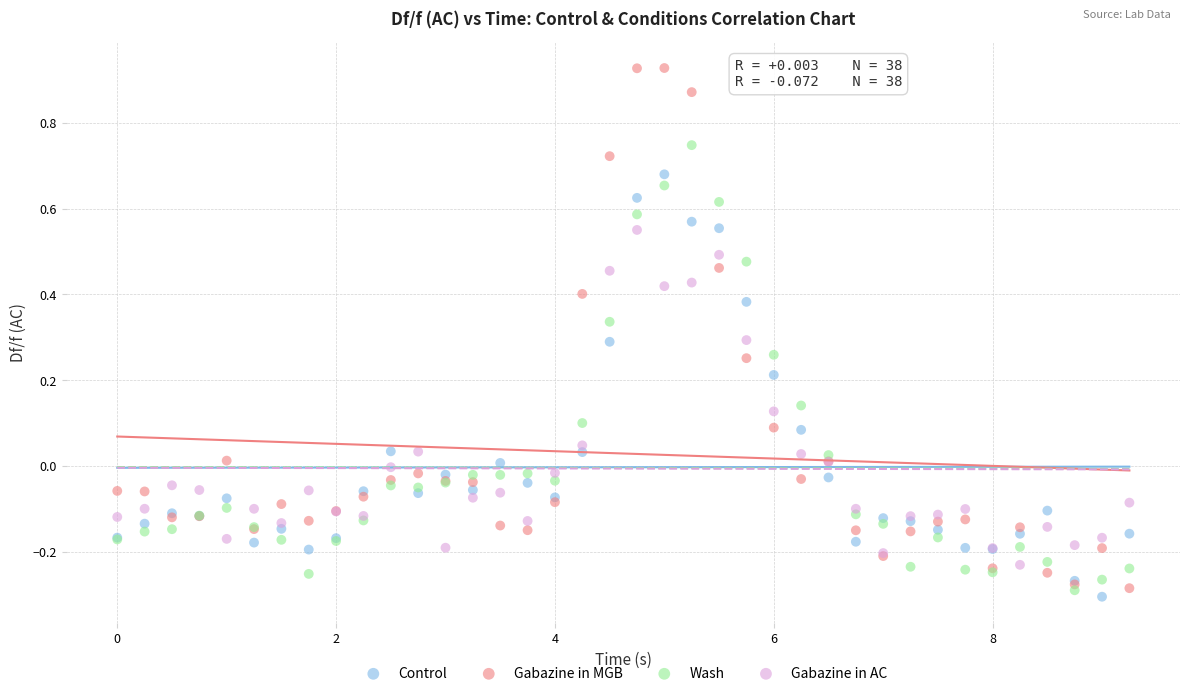

Which series contains the highest Y value?

Gabazine in MGB